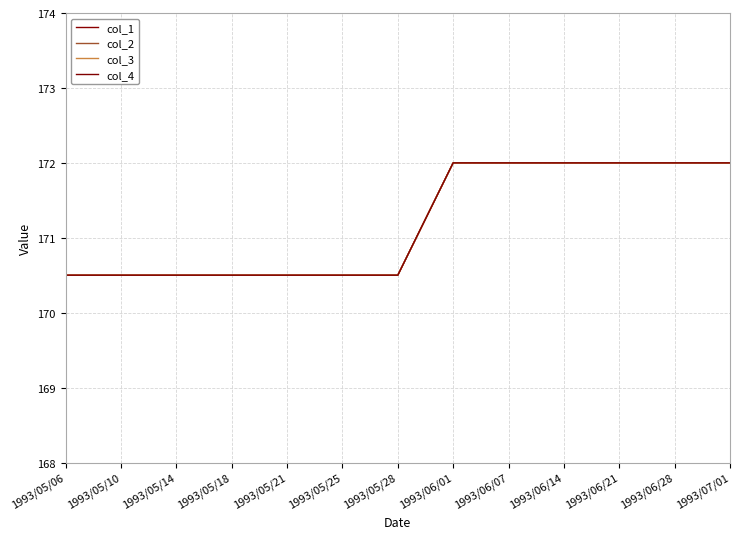

Is this an area chart (filled region under the line)?

No